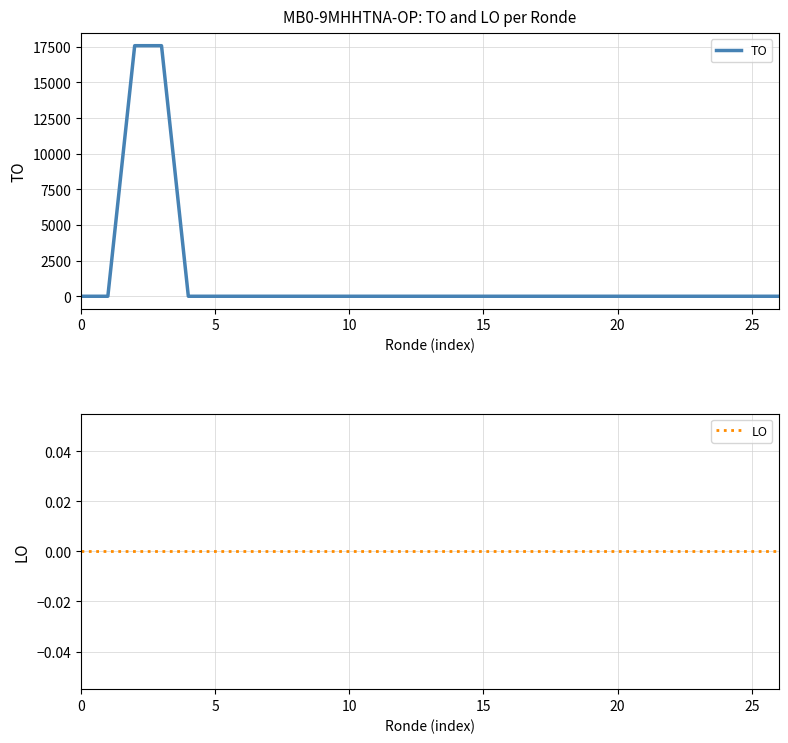

Which series has the largest total across all categories?

TO